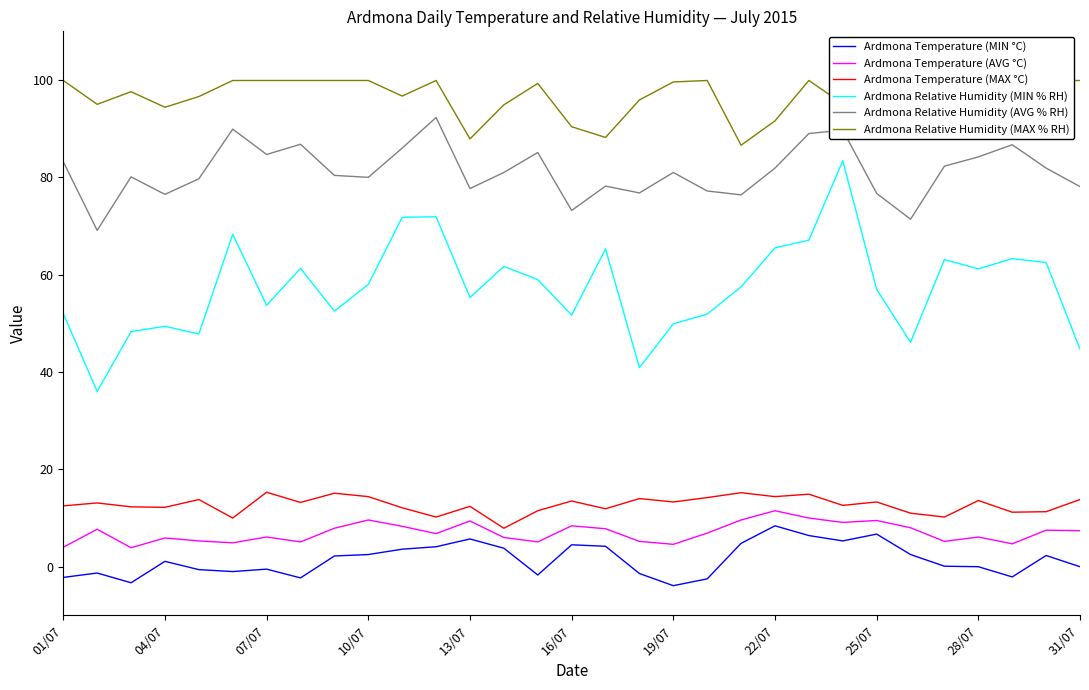

The value of Ardmona Temperature (MAX °C) at 14 is 5.4. True or false?

False